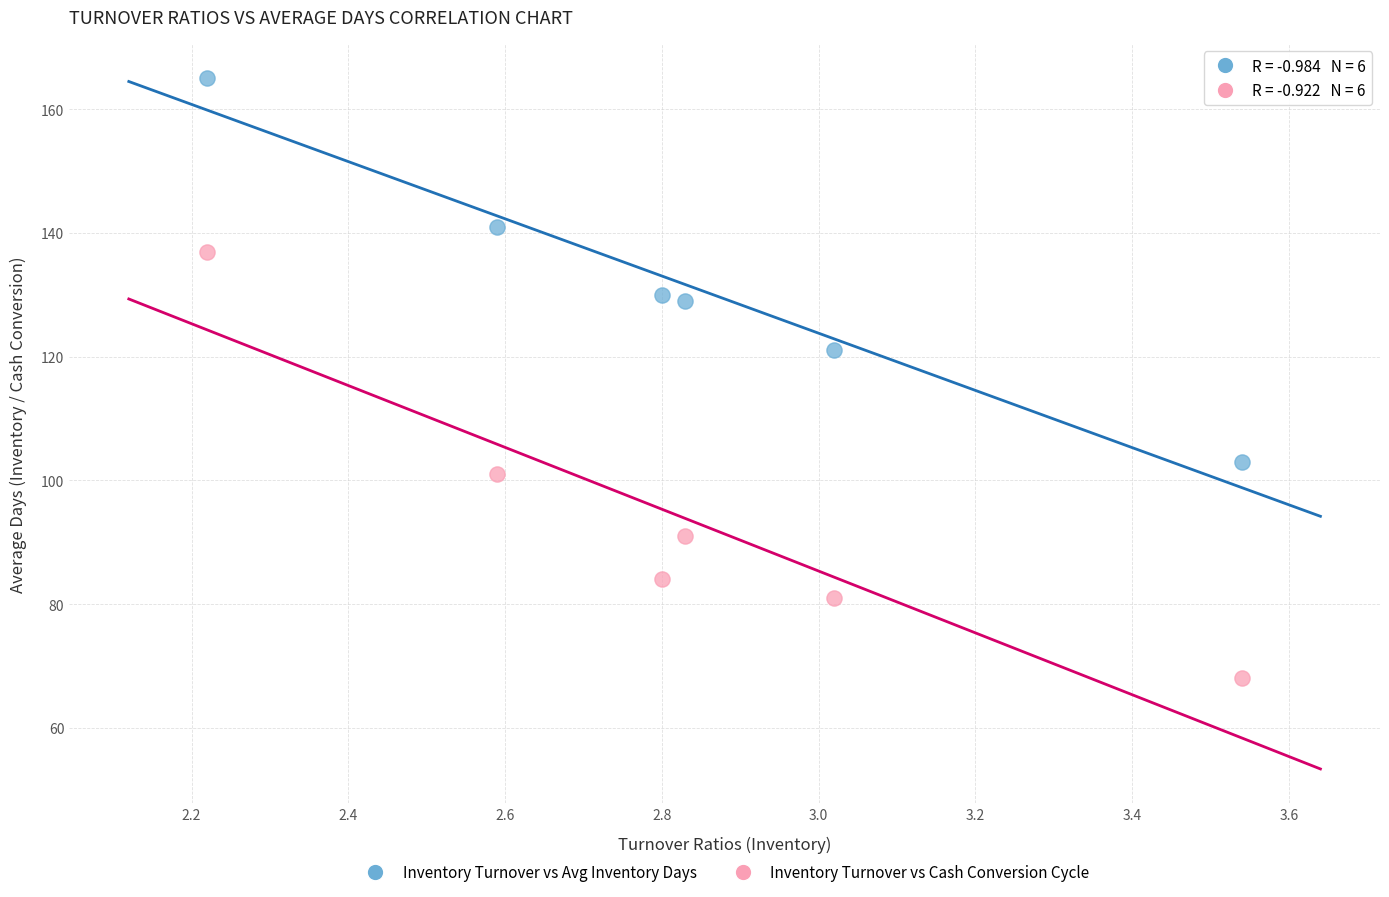

Across all data points, what is the average Y value?

113